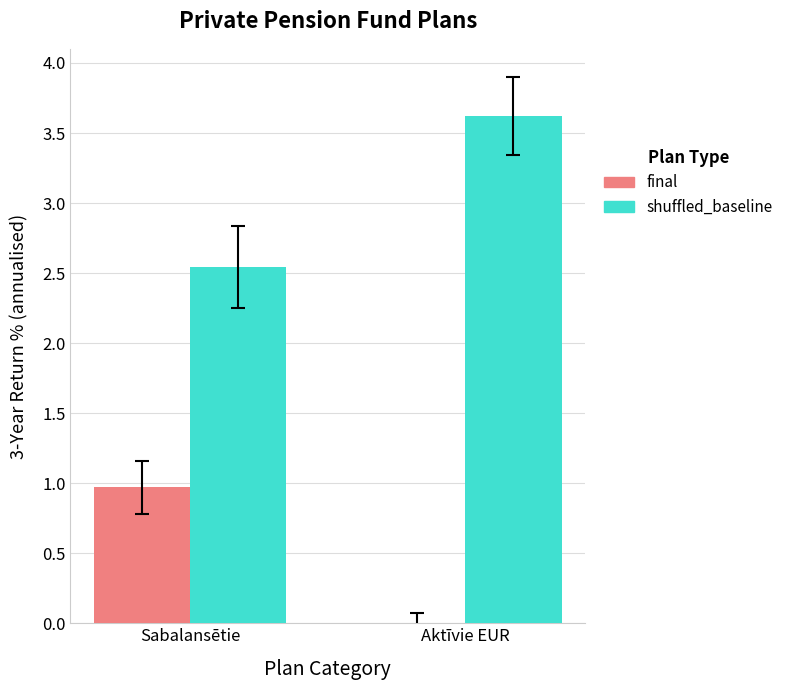

What is the difference between the highest and lowest values at Sabalansētie?

1.6